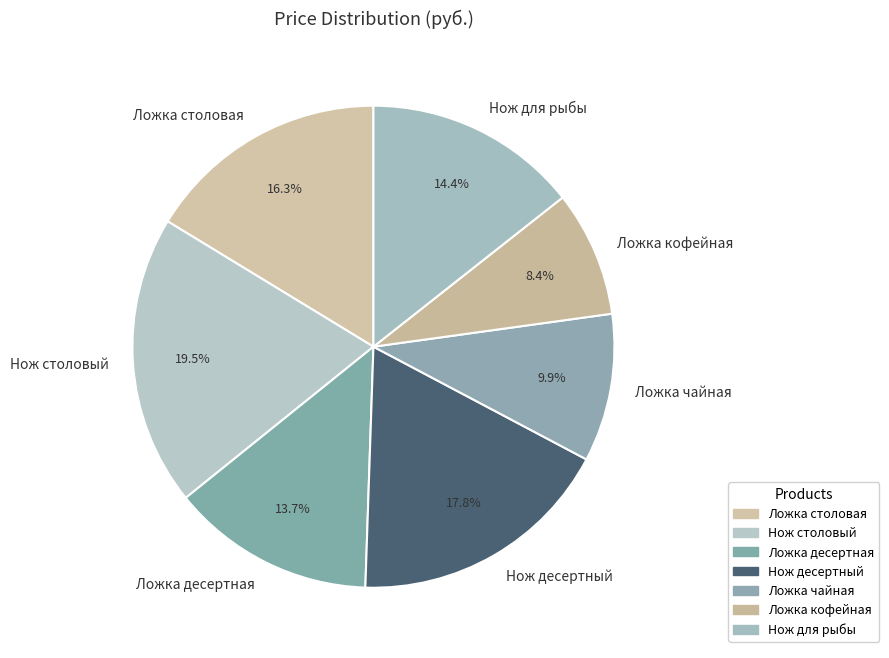

What is the ratio of the value at Нож для рыбы to the value at Ложка десертная?

1.1